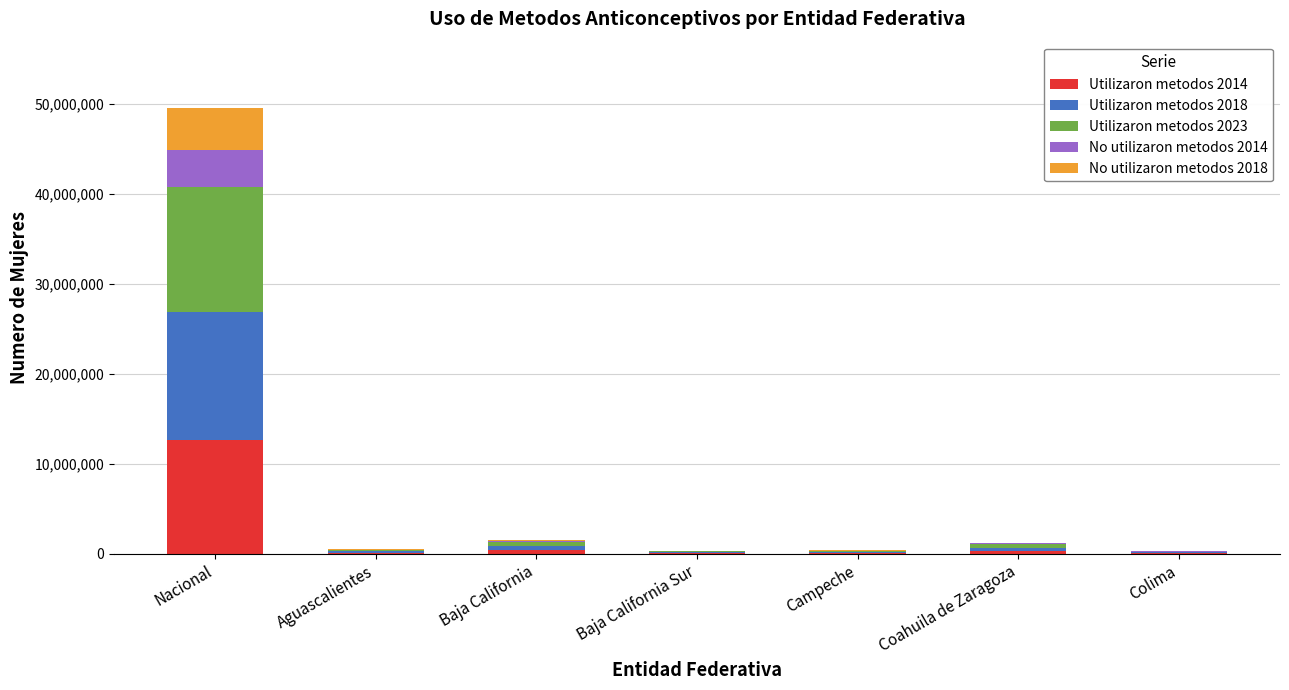

At which category is the sum across all series the highest?

Nacional